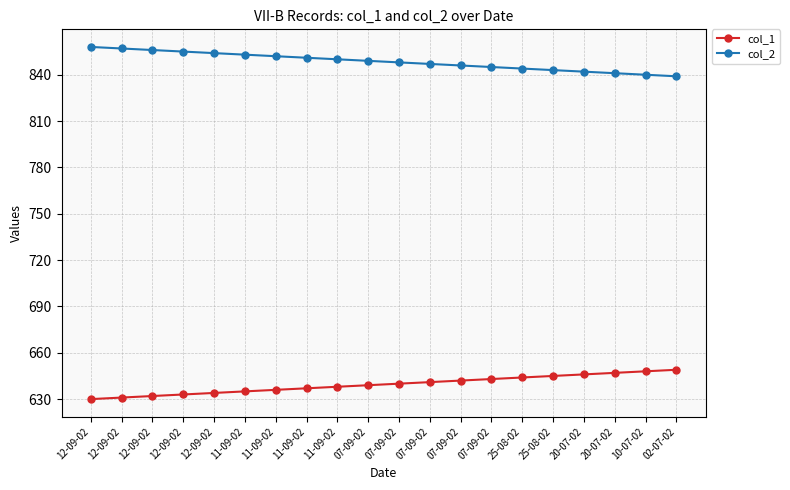

Is the value of col_1 at 07-09-02 greater than the value of col_2 at 25-08-02?

No